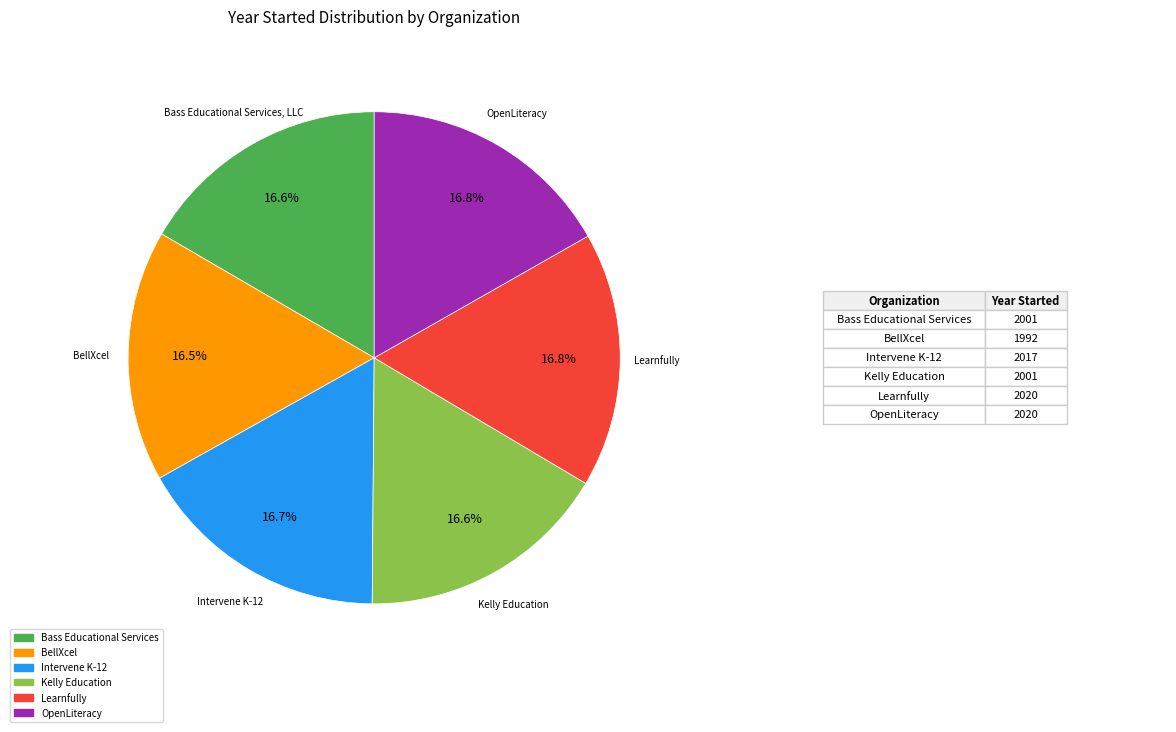

Is there any slice that represents more than half of the pie?

No